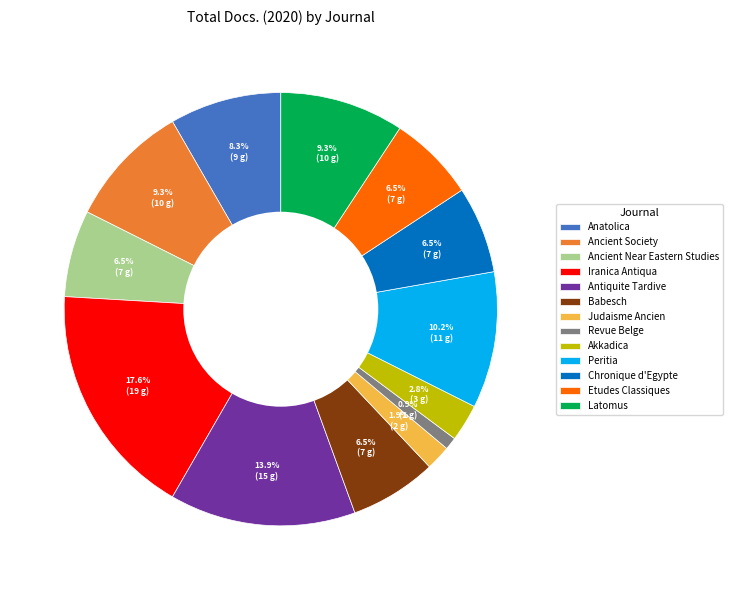

To the nearest percent, what percentage of the pie is Anatolica?

8%